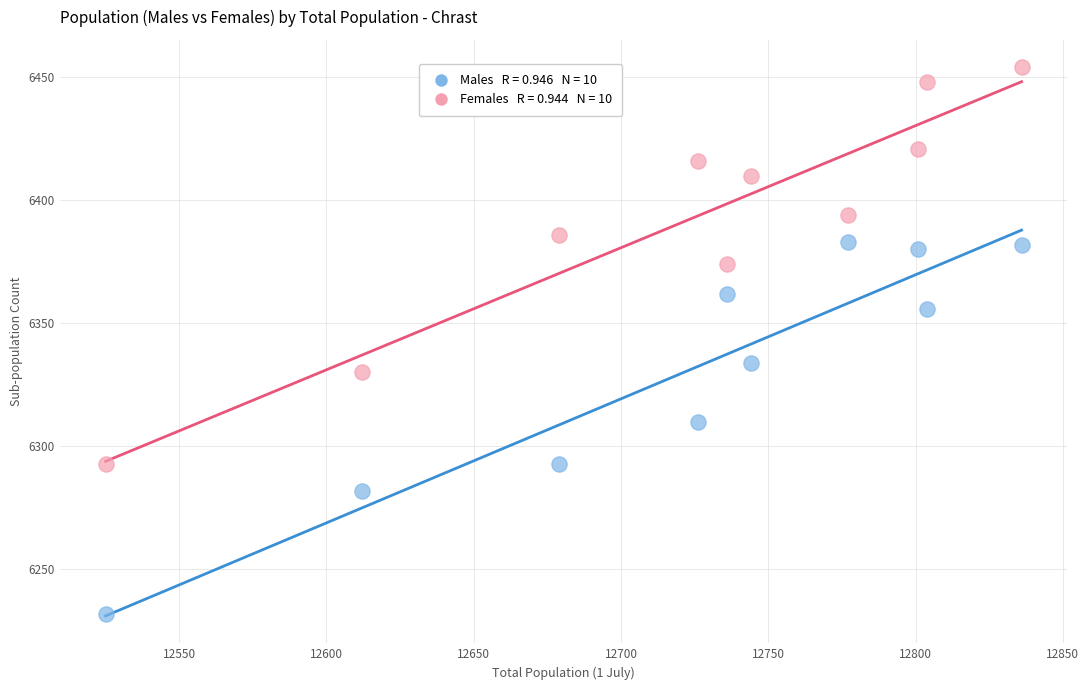

Across all data points, what is the range of Y values (max minus min)?

222